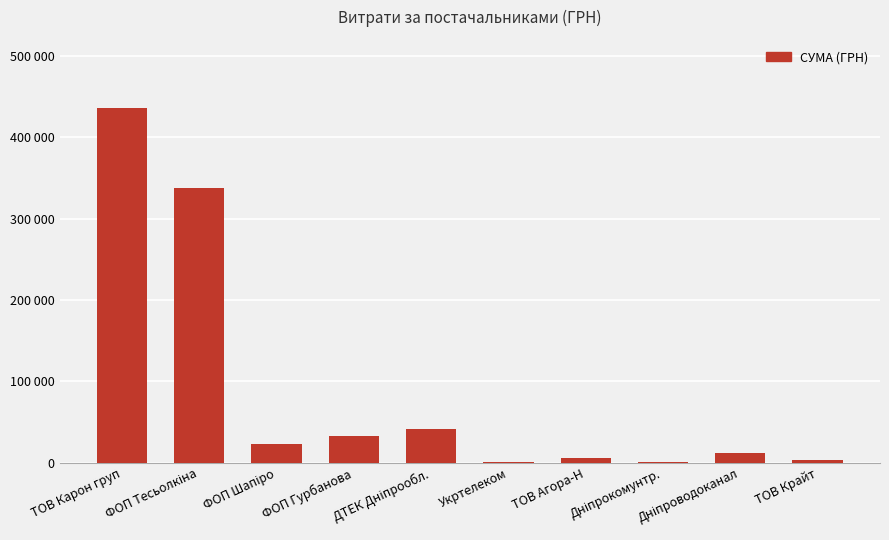

Where does the data first go above 22826?

ТОВ Карон груп